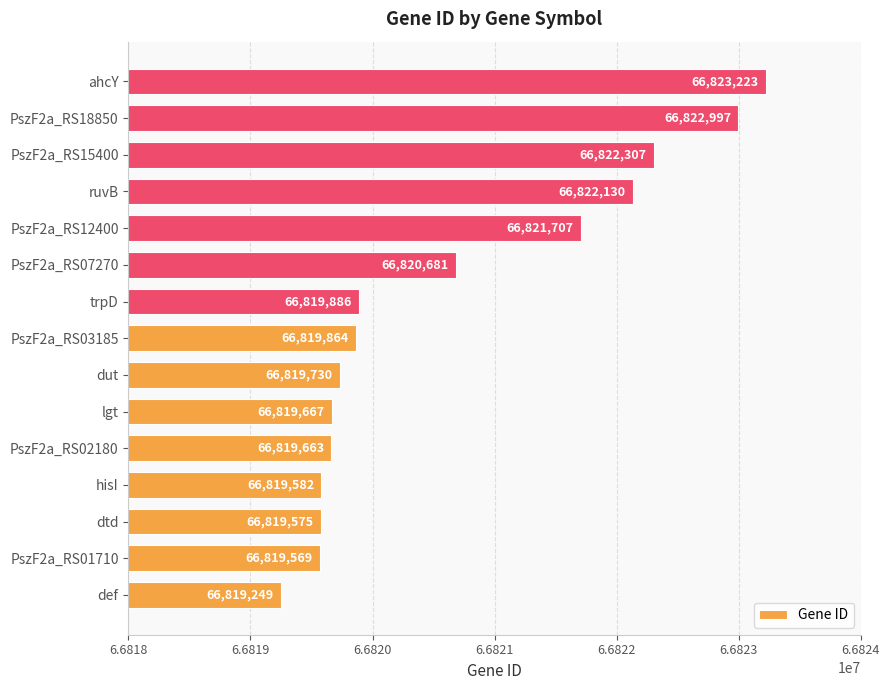

Rank the categories by value from lowest to highest.

def, PszF2a_RS01710, dtd, hisI, PszF2a_RS02180, lgt, dut, PszF2a_RS03185, trpD, PszF2a_RS07270, PszF2a_RS12400, ruvB, PszF2a_RS15400, PszF2a_RS18850, ahcY